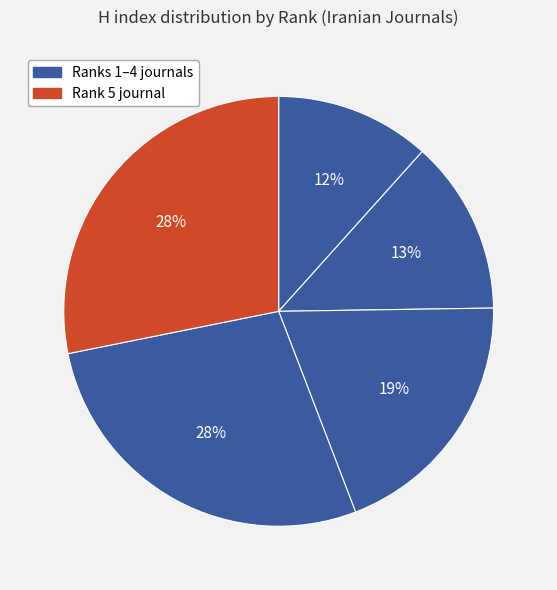

How many slices are in this pie chart?

5